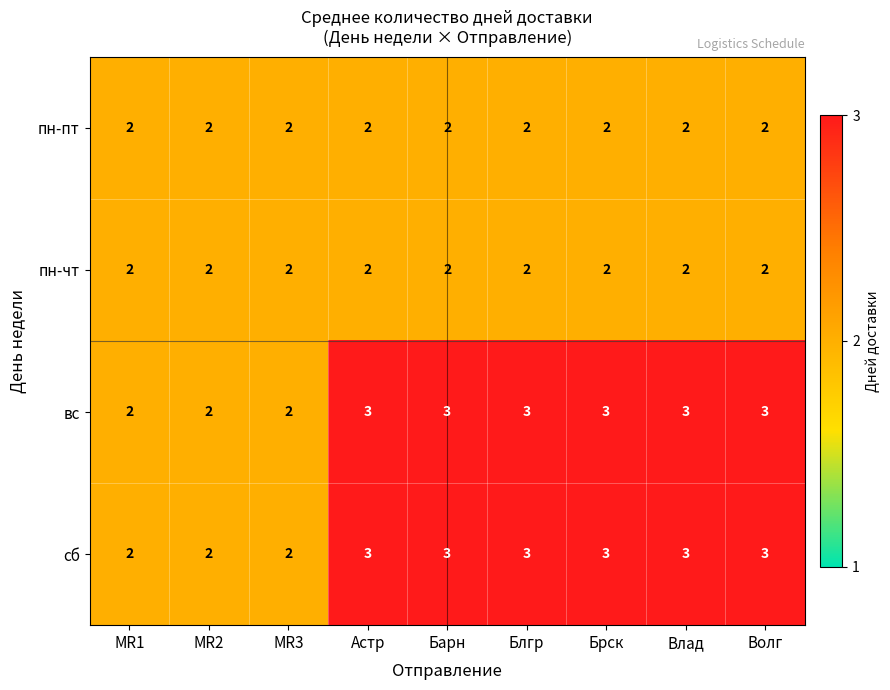

What is the total value across all series at Влад?

10